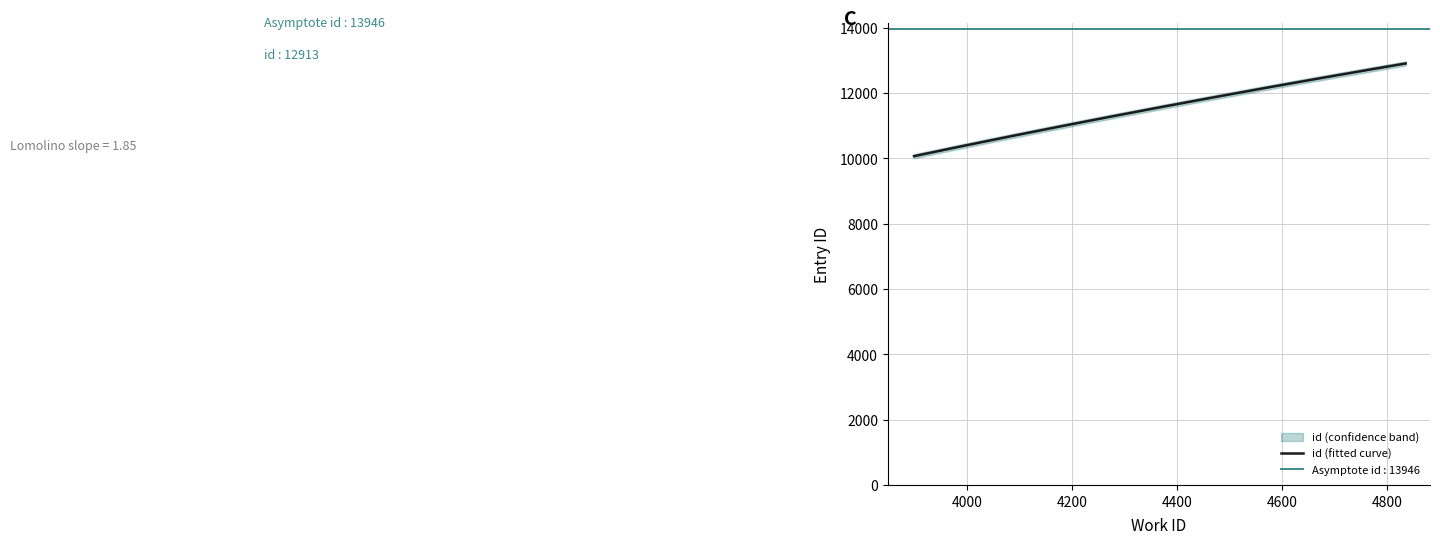

The value at 4836 is 12913. True or false?

True